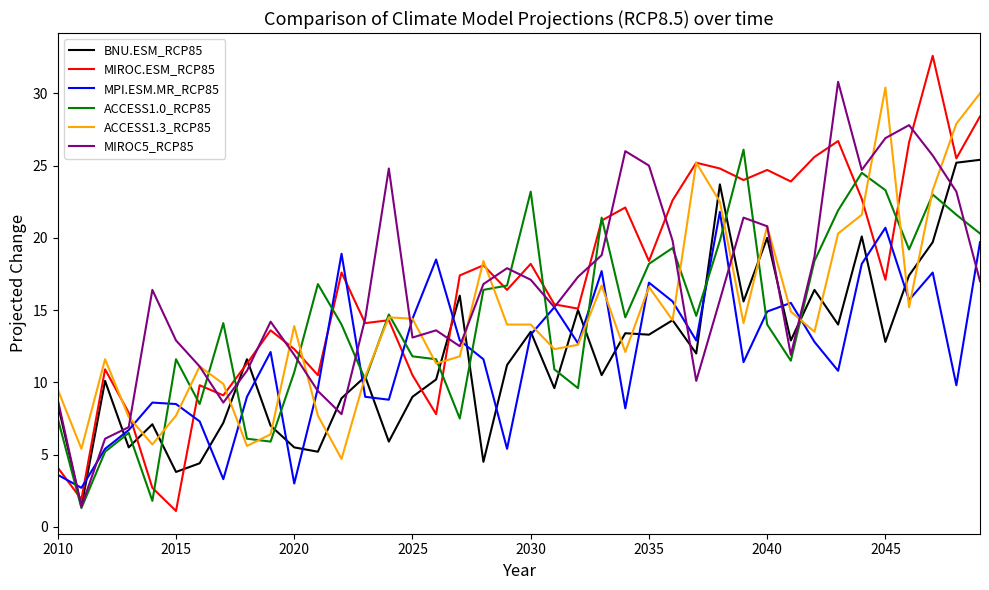

What is the highest value of the BNU.ESM_RCP85 series?

25.4